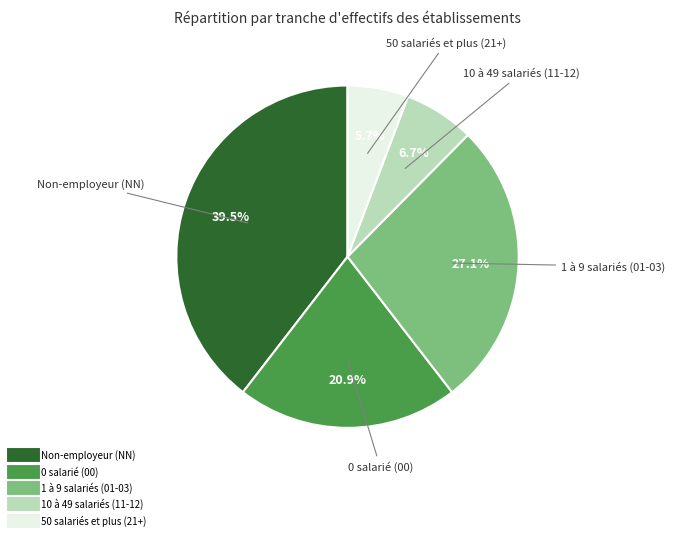

Is there a majority slice in this chart?

No